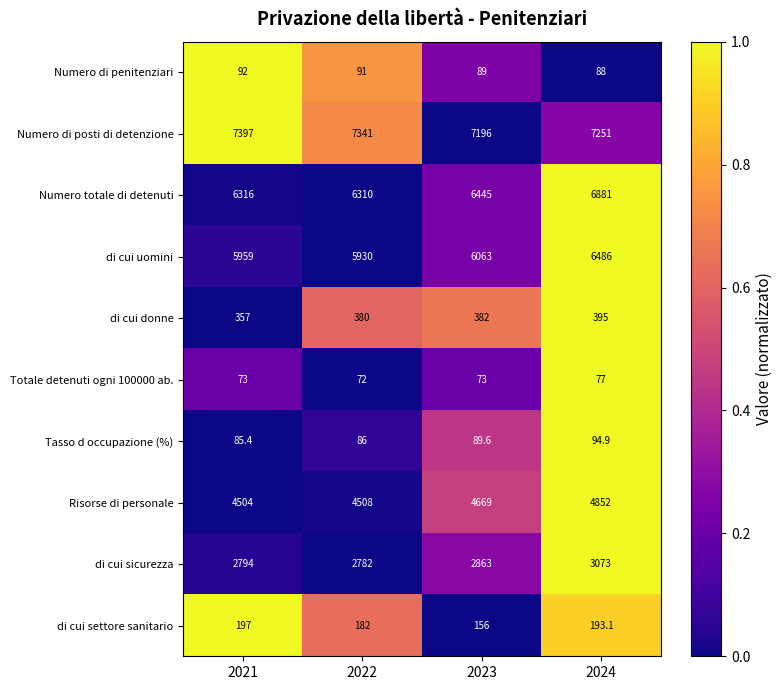

Count the number of data series in this chart.

10